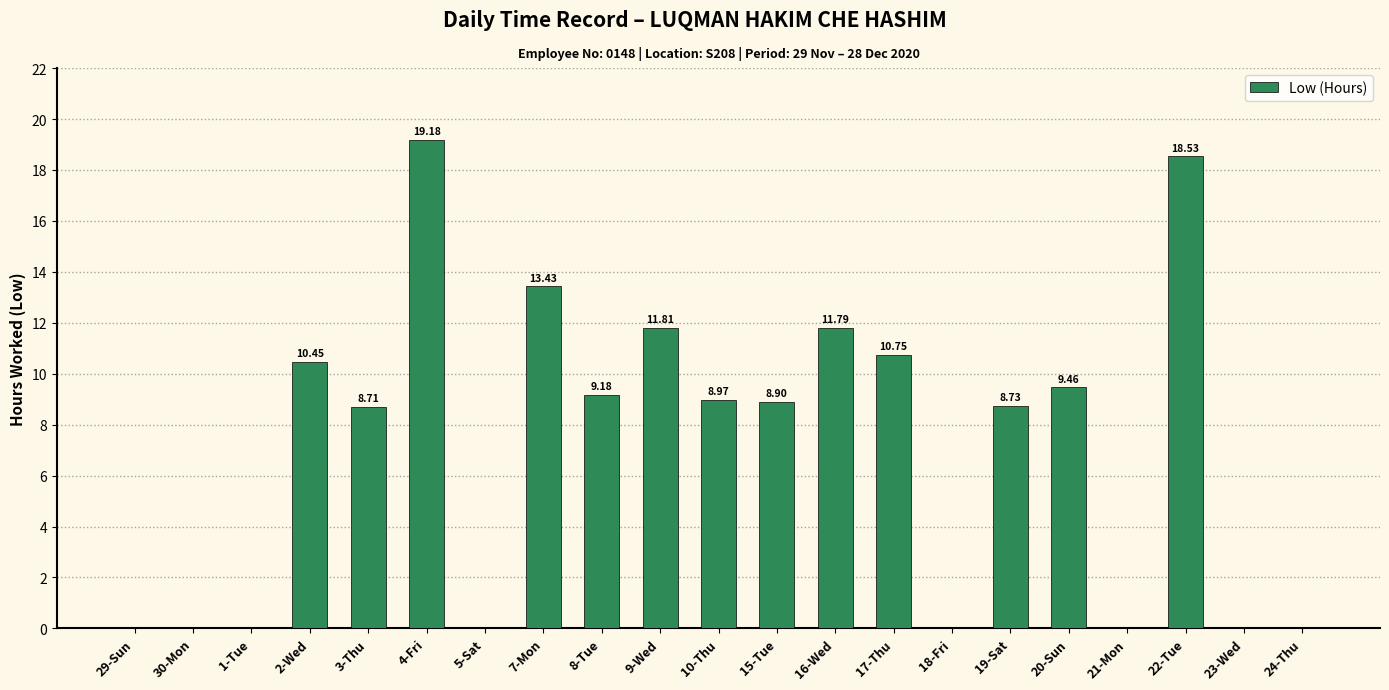

How many values exceed 8?

13